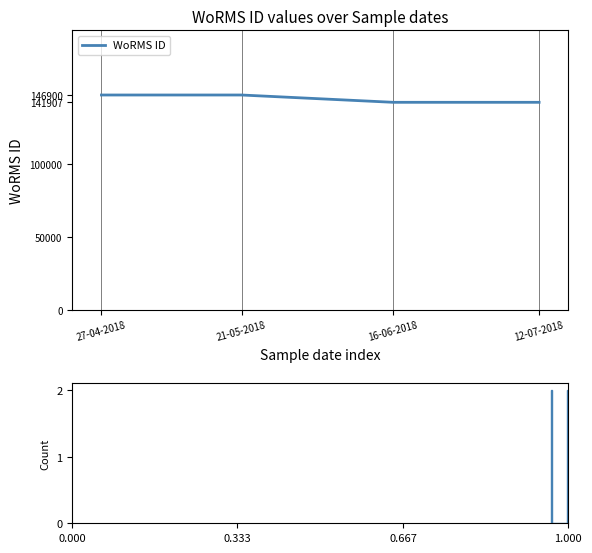

What is the average value?

144404